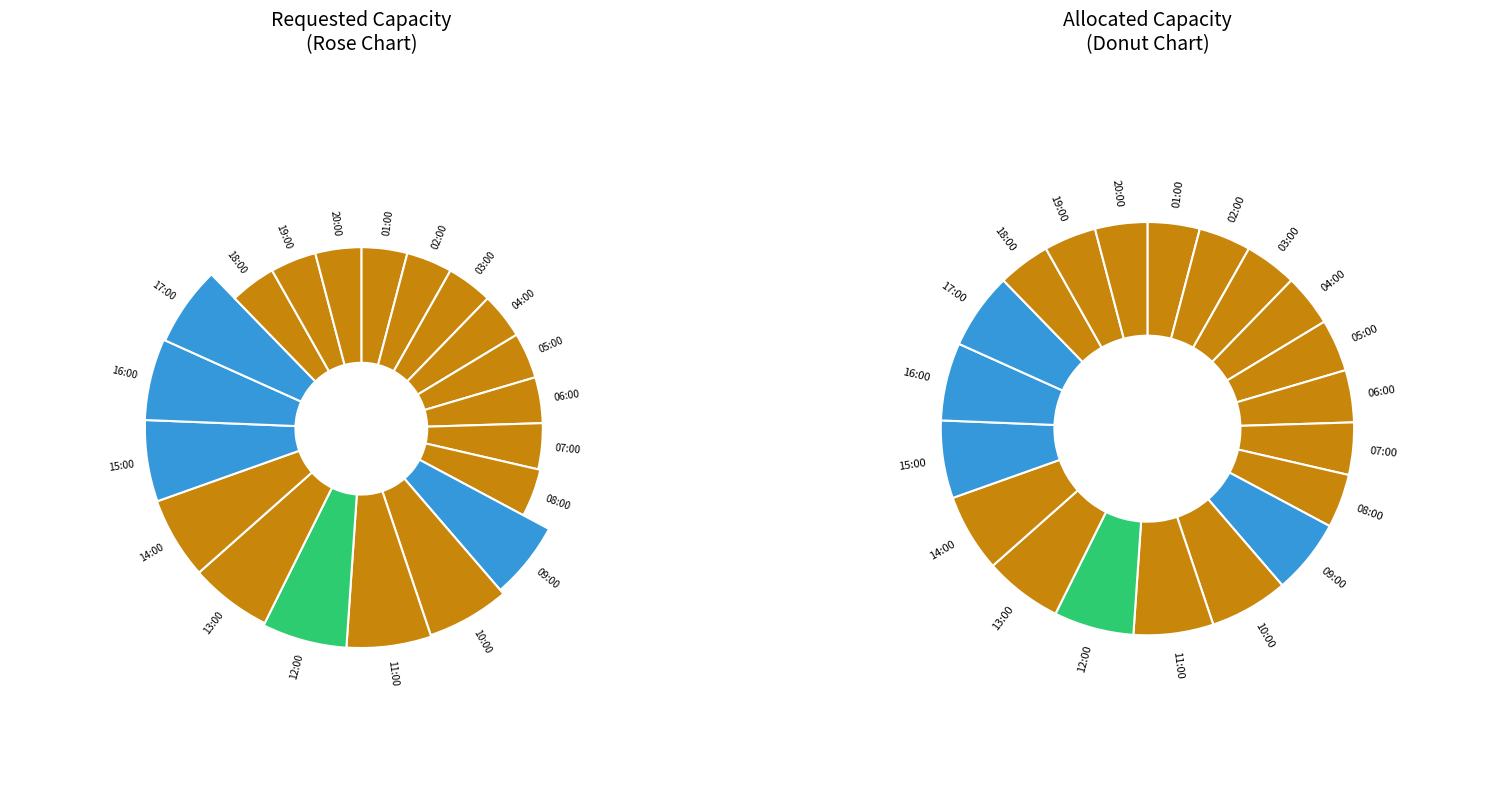

How many slices are in this pie chart?

20